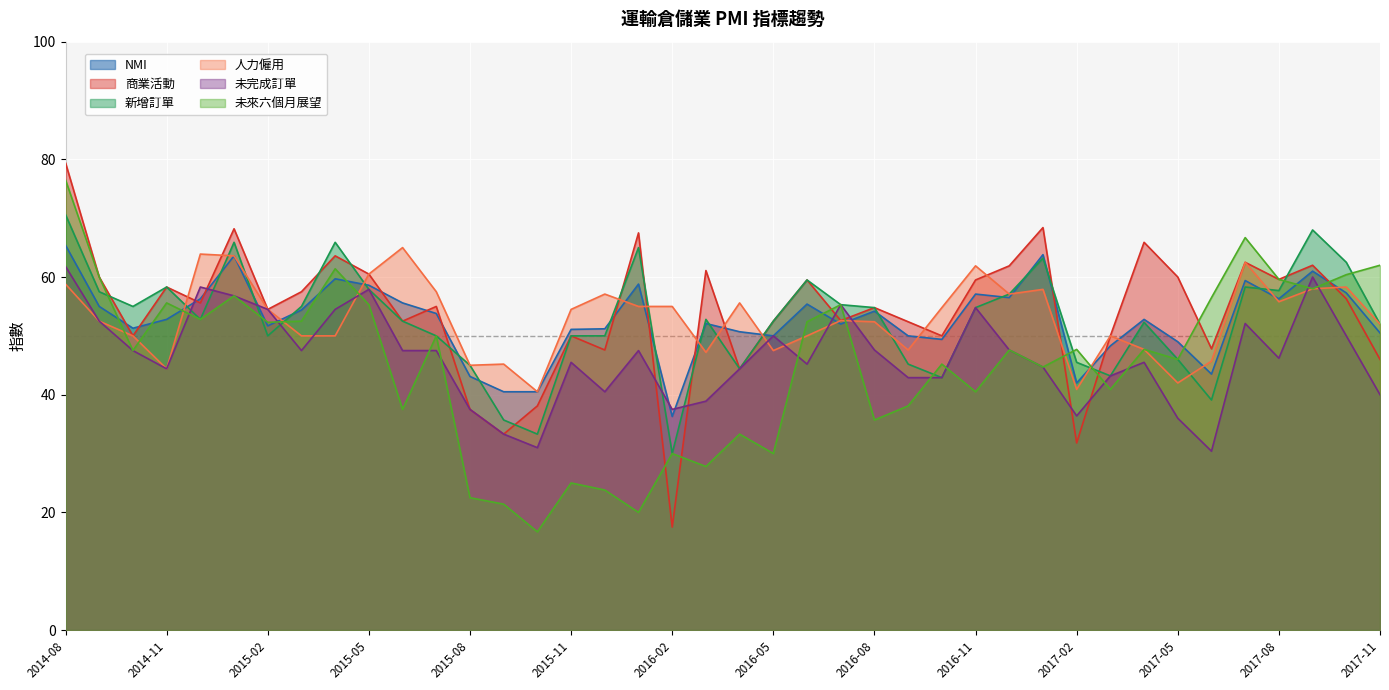

Between which two adjacent categories do 商業活動 and 人力僱用 first intersect?

2014-11 and 2014-12